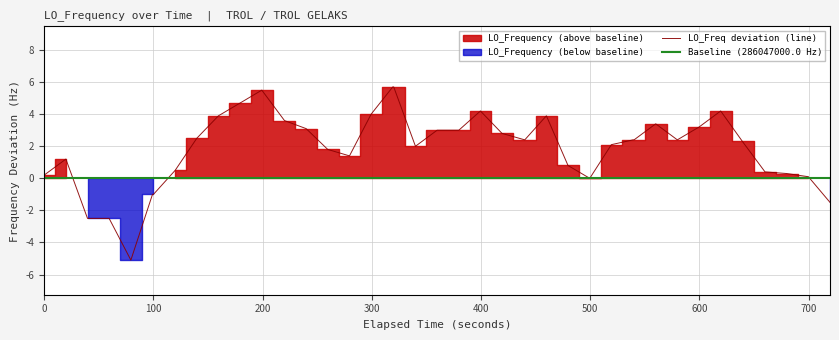

What is the lowest value of the LO_Freq deviation (line) series?

-5.1